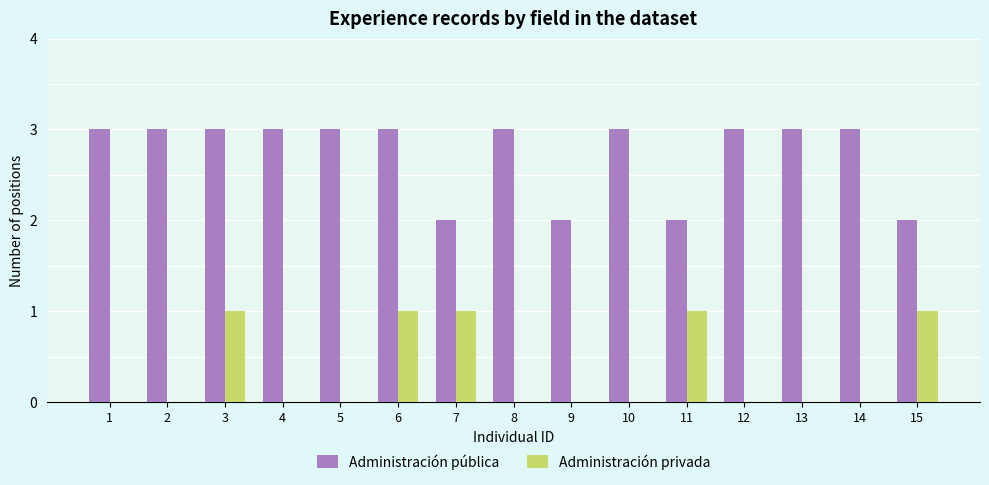

Is the value of Administración pública at 3 greater than the value of Administración privada at 1?

Yes